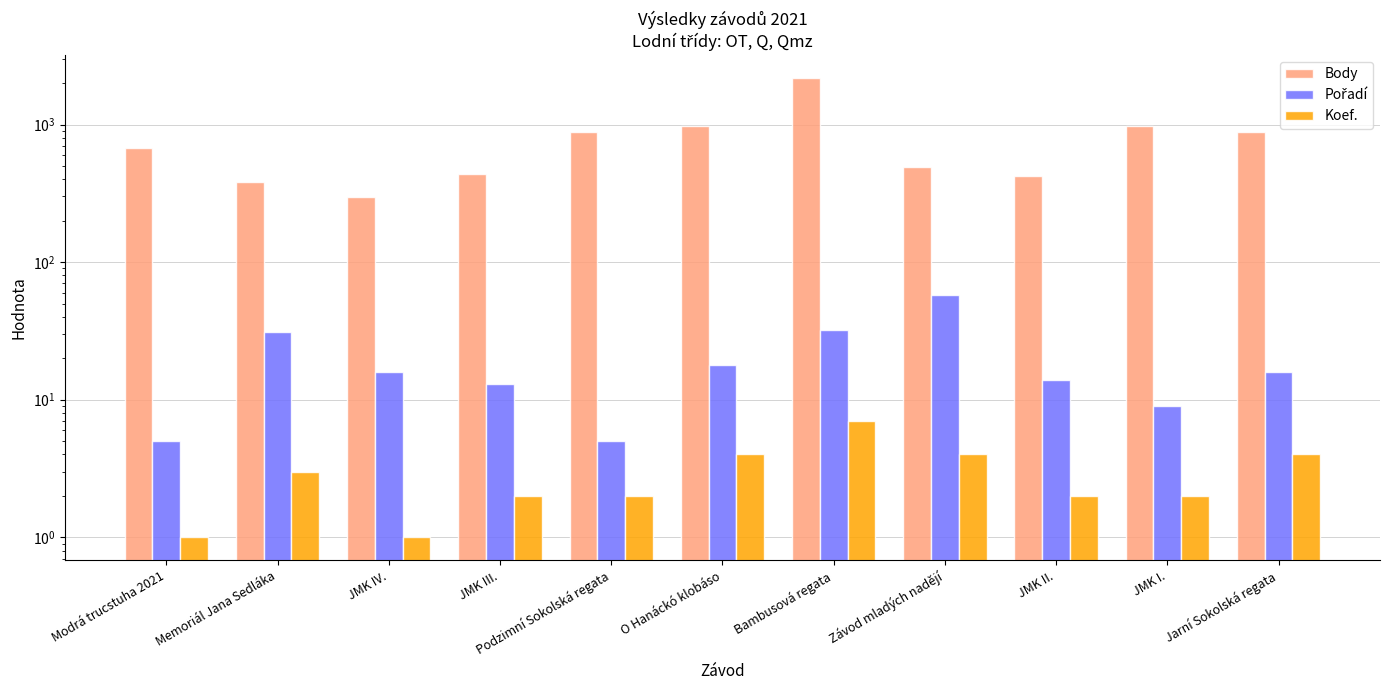

Reading right to left, list all the values displayed in this chart.

Body: Jarní Sokolská regata=876	JMK I.=978	JMK II.=420	Závod mladých nadějí=492	Bambusová regata=2183	O Hanáckó klobáso=975	Podzimní Sokolská regata=887	JMK III.=435	JMK IV.=295	Memoriál Jana Sedláka=384	Modrá trucstuha 2021=681
Pořadí: Jarní Sokolská regata=16	JMK I.=9	JMK II.=14	Závod mladých nadějí=58	Bambusová regata=32	O Hanáckó klobáso=18	Podzimní Sokolská regata=5	JMK III.=13	JMK IV.=16	Memoriál Jana Sedláka=31	Modrá trucstuha 2021=5
Koef.: Jarní Sokolská regata=4	JMK I.=2	JMK II.=2	Závod mladých nadějí=4	Bambusová regata=7	O Hanáckó klobáso=4	Podzimní Sokolská regata=2	JMK III.=2	JMK IV.=1	Memoriál Jana Sedláka=3	Modrá trucstuha 2021=1